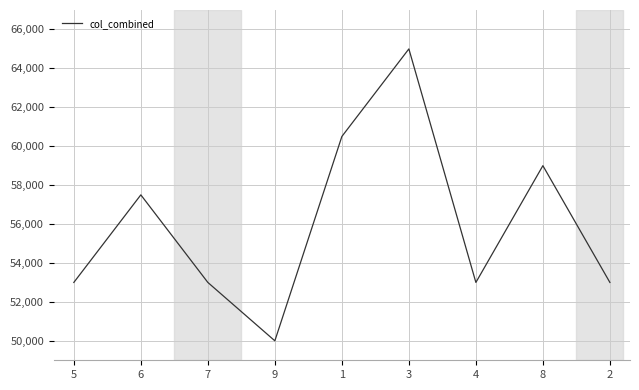

What is the minimum value shown in the chart?

50000